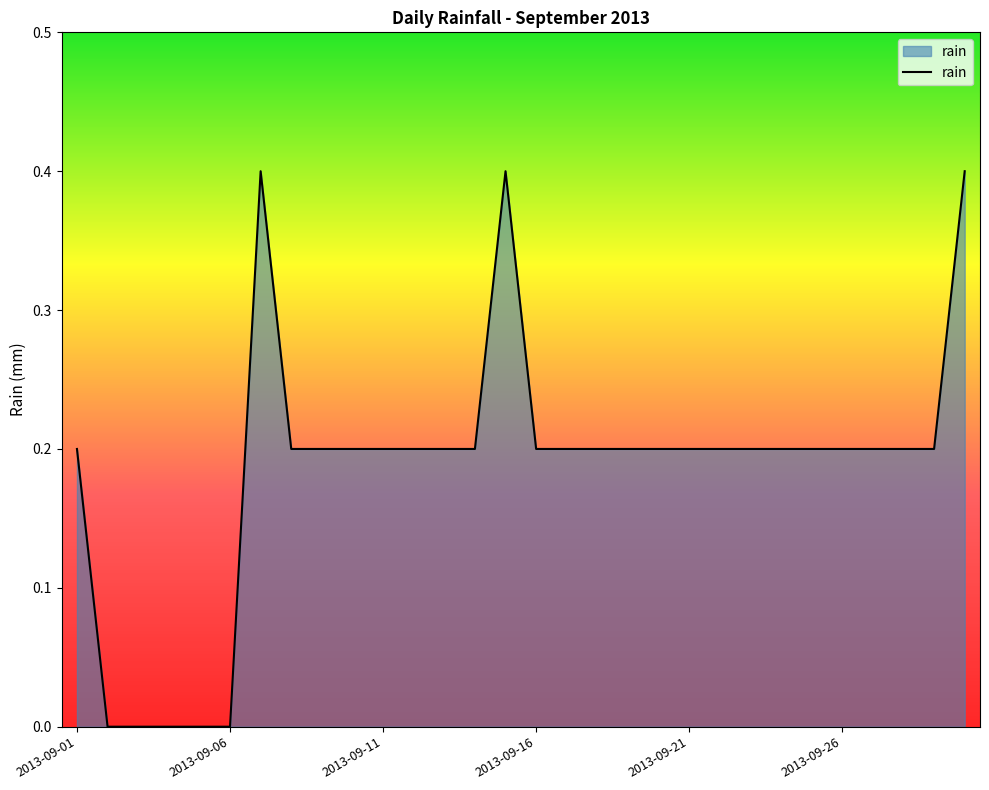

What is the maximum value shown in the chart?

0.4